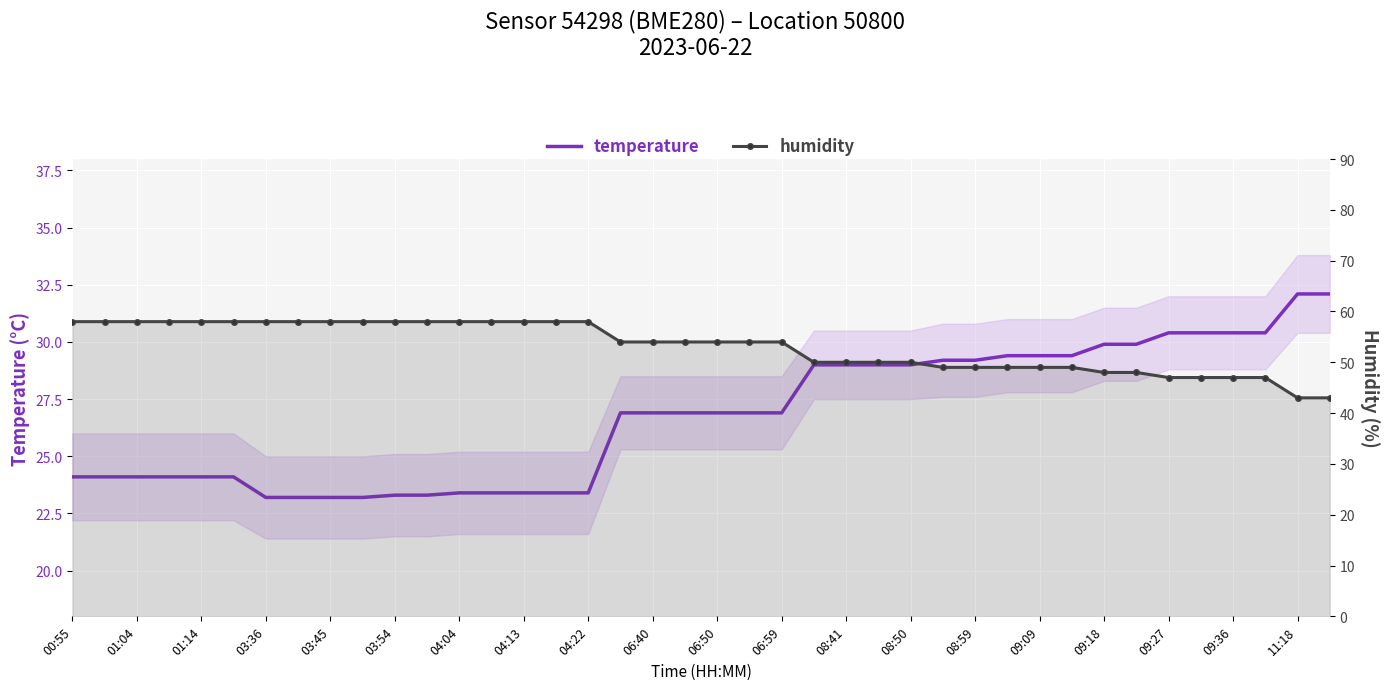

Is the value of humidity at 11:18 greater than the value of temperature at 20?

Yes